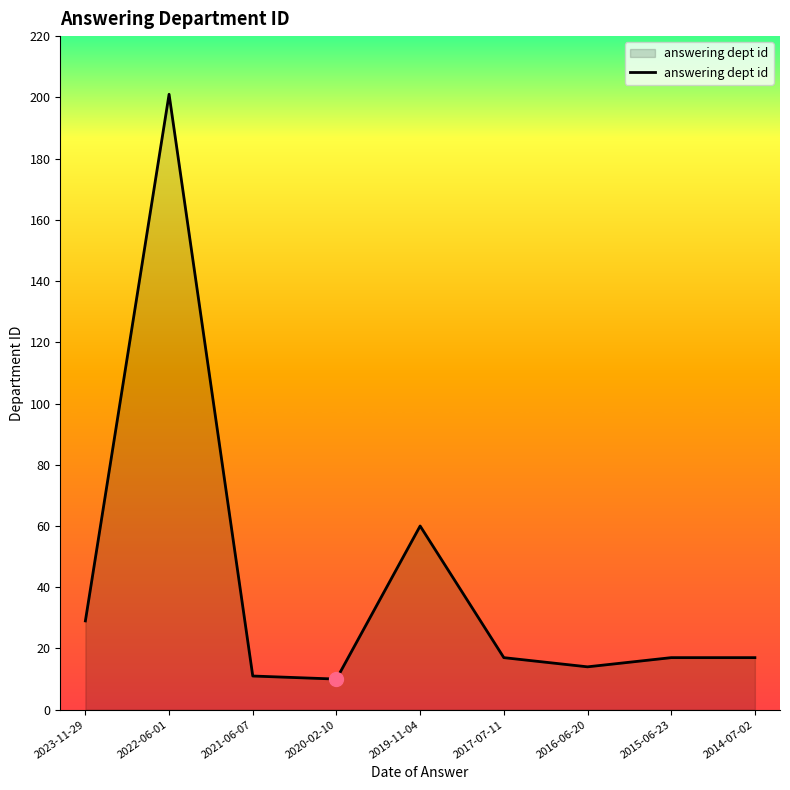

Reading left to right, what are all the values shown in this chart?

29	201	11	10	60	17	14	17	17